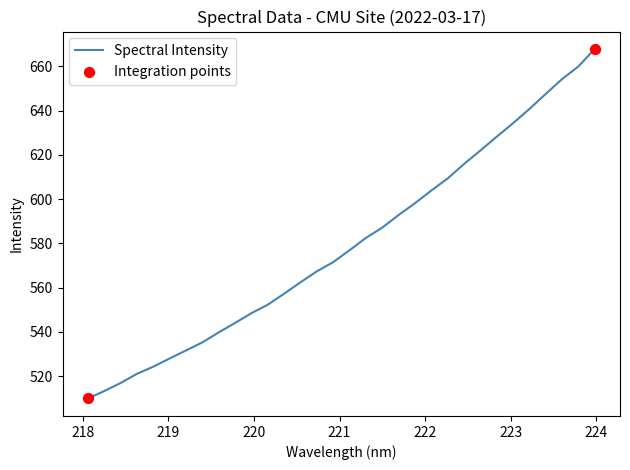

What is the greatest value displayed?

667.8